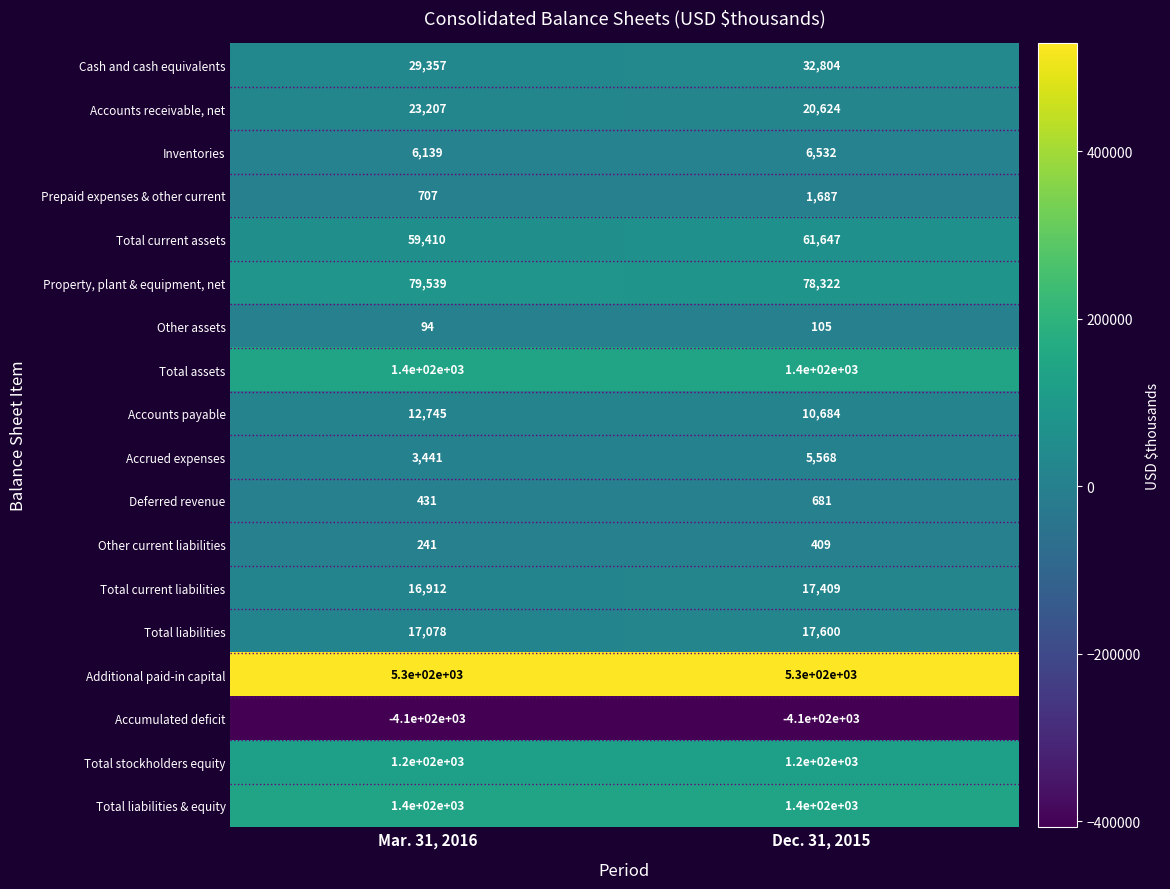

Count the number of data series in this chart.

18